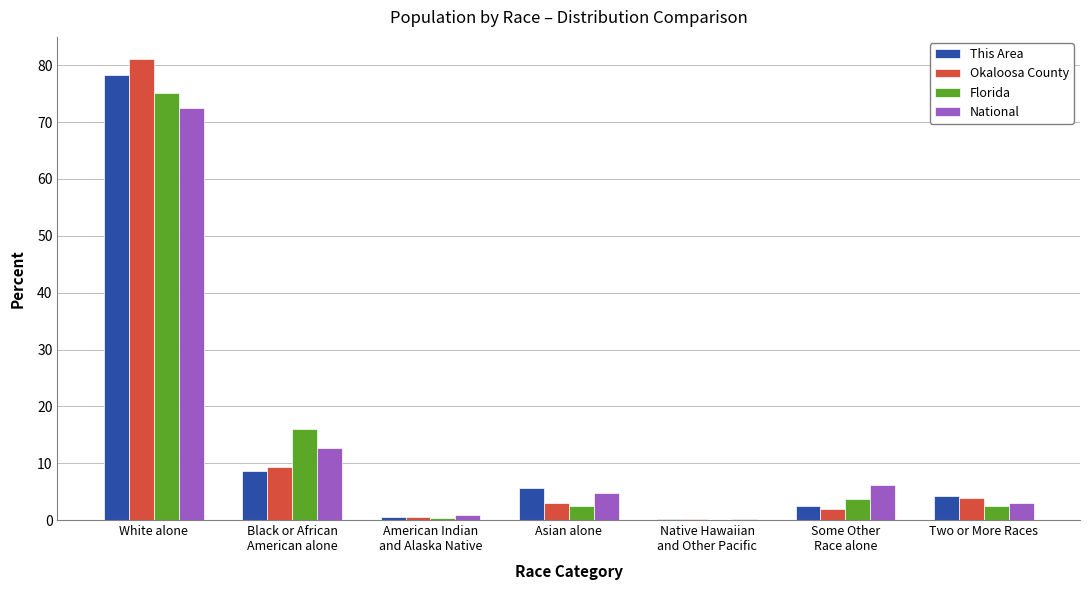

True or false: Florida has a value of 2.4 at Asian alone.

True